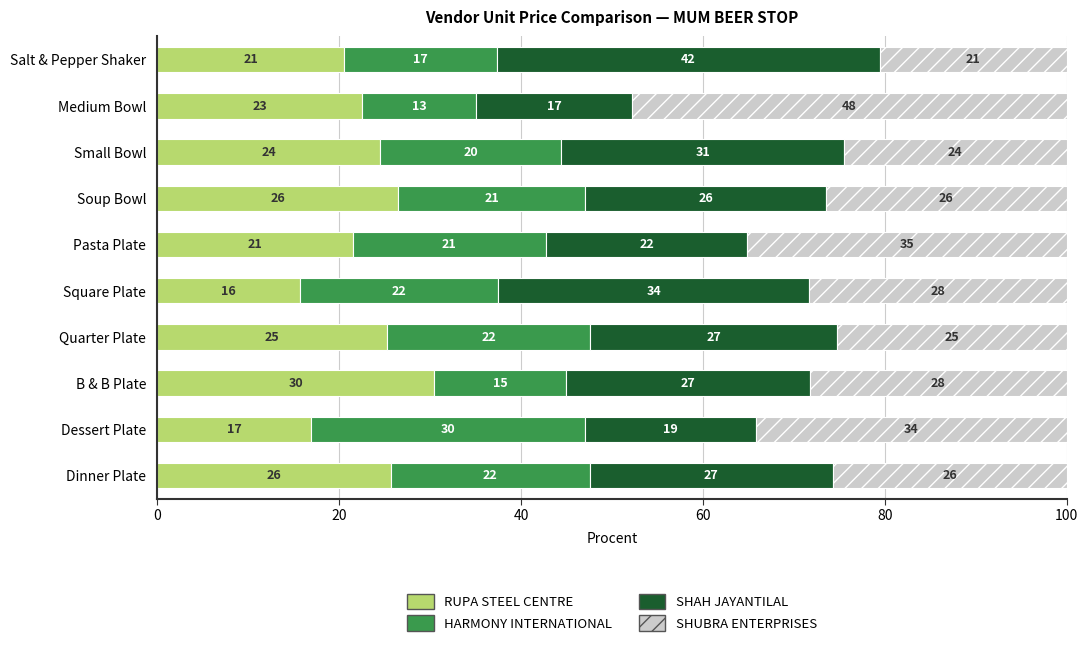

What are all the series names shown in the legend?

RUPA STEEL CENTRE, HARMONY INTERNATIONAL, SHAH JAYANTILAL, SHUBRA ENTERPRISES